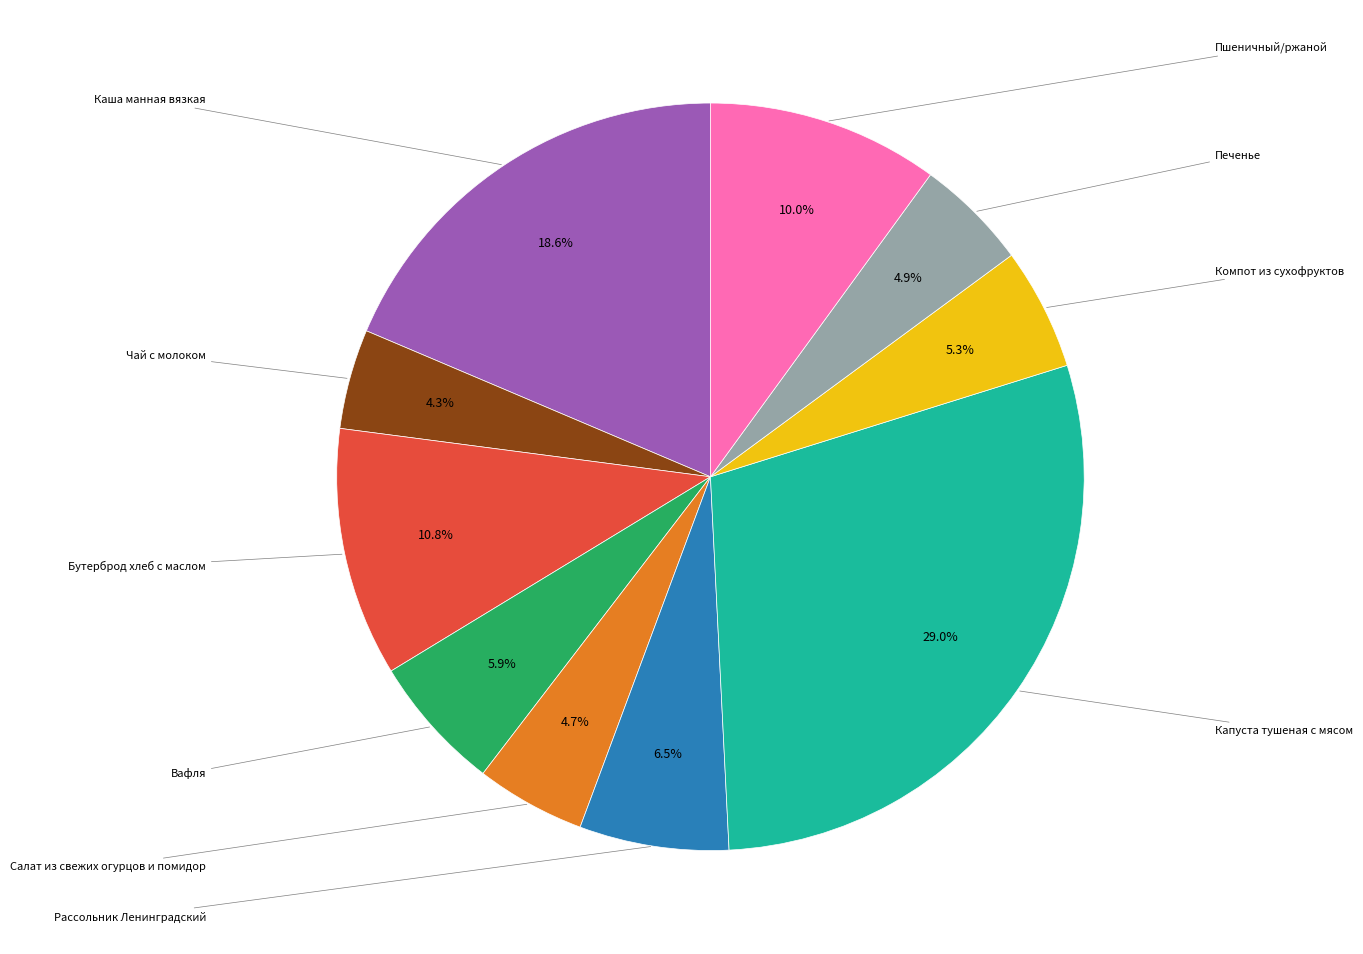

Is there a majority slice in this chart?

No